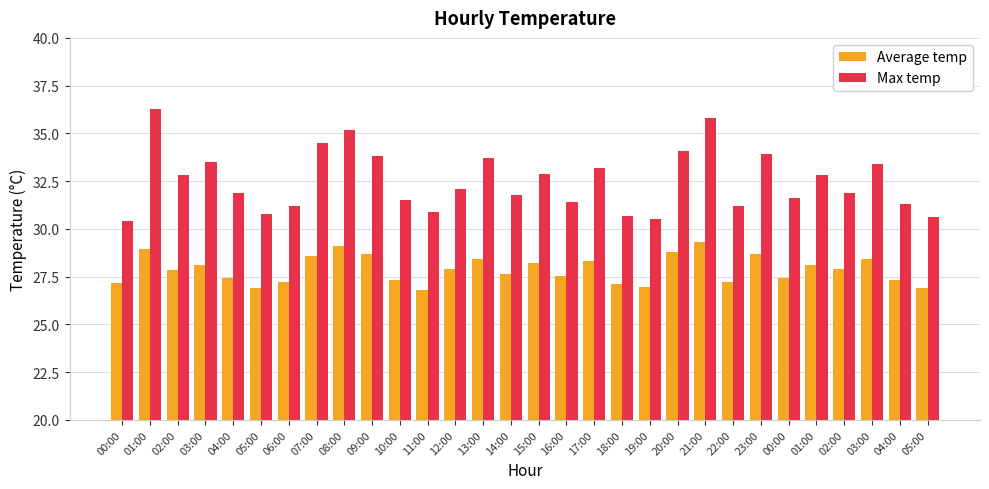

Rank the series by their maximum value, from highest to lowest.

Max temp, Average temp